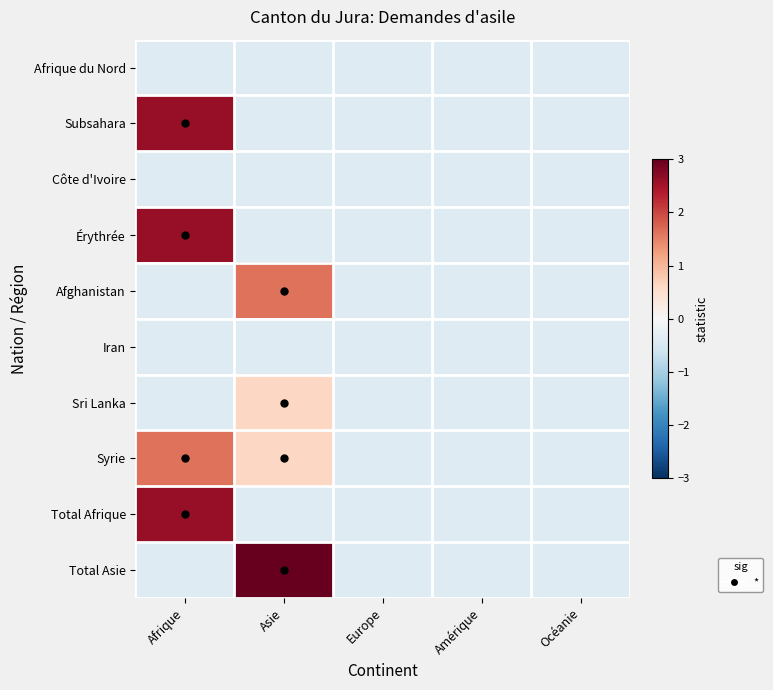

Reading right to left, transcribe all the data shown in this chart.

Afrique du Nord: Océanie=-0.4	Amérique=-0.4	Europe=-0.4	Asie=-0.4	Afrique=-0.4
Subsahara: Océanie=-0.4	Amérique=-0.4	Europe=-0.4	Asie=-0.4	Afrique=2.6
Côte d'Ivoire: Océanie=-0.4	Amérique=-0.4	Europe=-0.4	Asie=-0.4	Afrique=-0.4
Érythrée: Océanie=-0.4	Amérique=-0.4	Europe=-0.4	Asie=-0.4	Afrique=2.6
Afghanistan: Océanie=-0.4	Amérique=-0.4	Europe=-0.4	Asie=1.6	Afrique=-0.4
Iran: Océanie=-0.4	Amérique=-0.4	Europe=-0.4	Asie=-0.4	Afrique=-0.4
Sri Lanka: Océanie=-0.4	Amérique=-0.4	Europe=-0.4	Asie=0.6	Afrique=-0.4
Syrie: Océanie=-0.4	Amérique=-0.4	Europe=-0.4	Asie=0.6	Afrique=1.6
Total Afrique: Océanie=-0.4	Amérique=-0.4	Europe=-0.4	Asie=-0.4	Afrique=2.6
Total Asie: Océanie=-0.4	Amérique=-0.4	Europe=-0.4	Asie=3.6	Afrique=-0.4